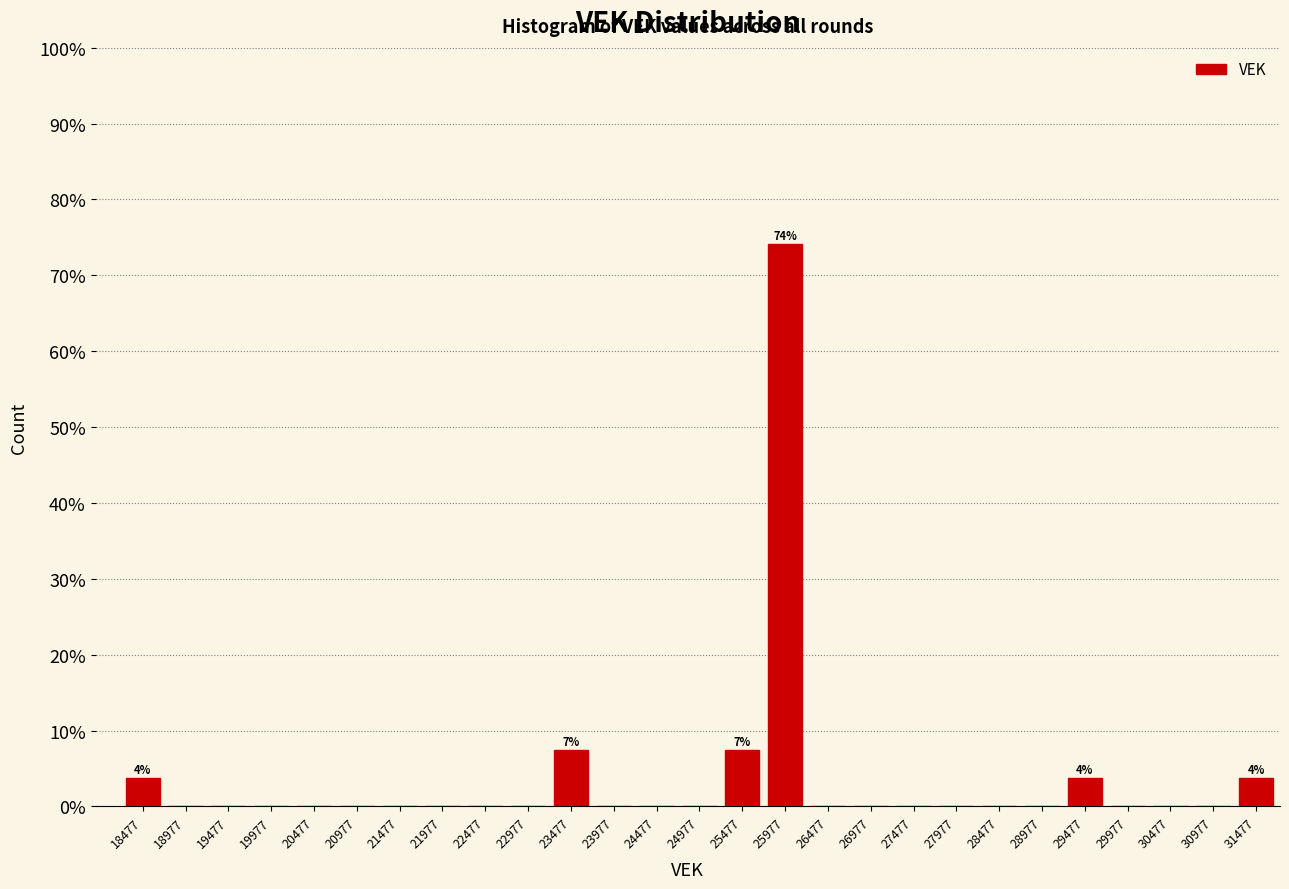

Over which range of the x-axis is the bar tallest?

25750 to 26250